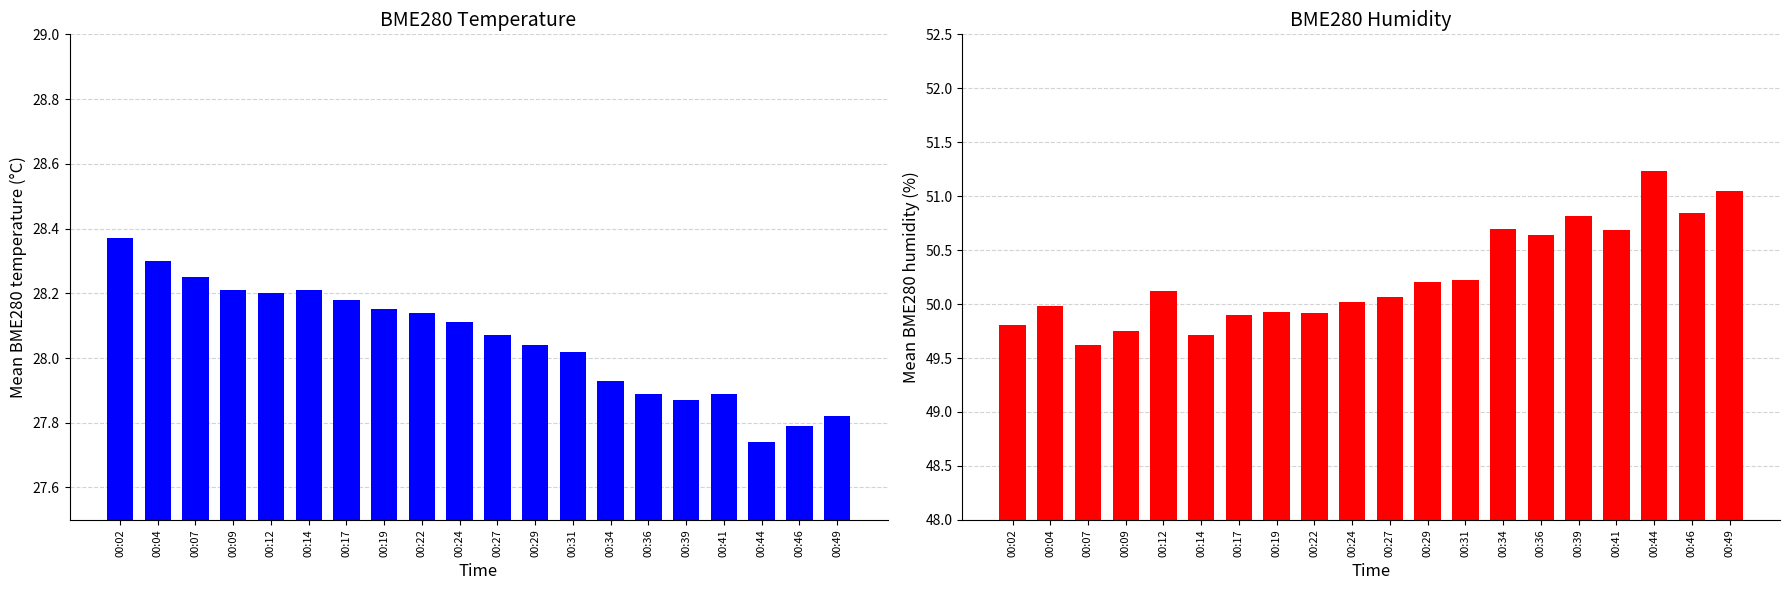

What is the value of the BME280_humidity bar at the 3rd from the left?

49.6